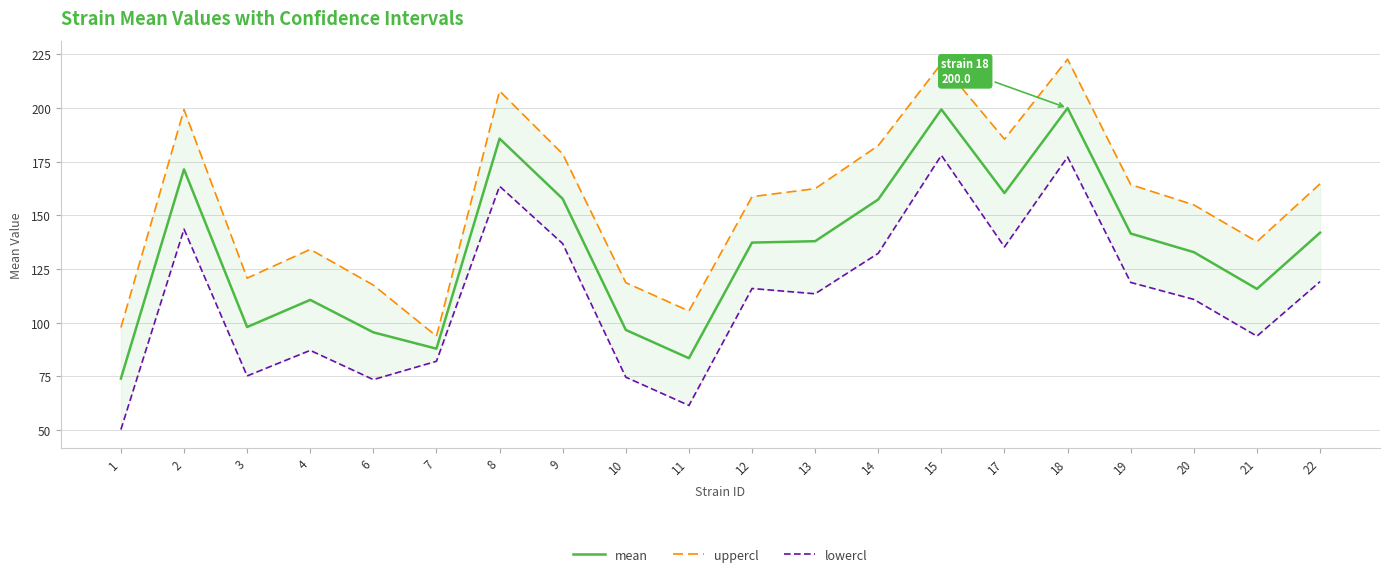

What is the sum of all mean values?

2684.5